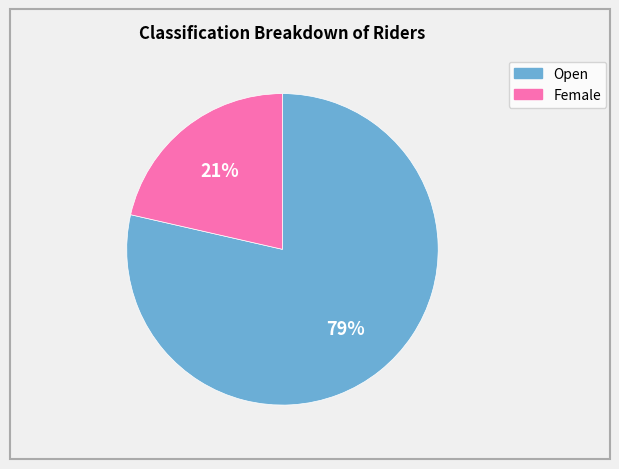

True or false: Female accounts for 14% of the total.

False